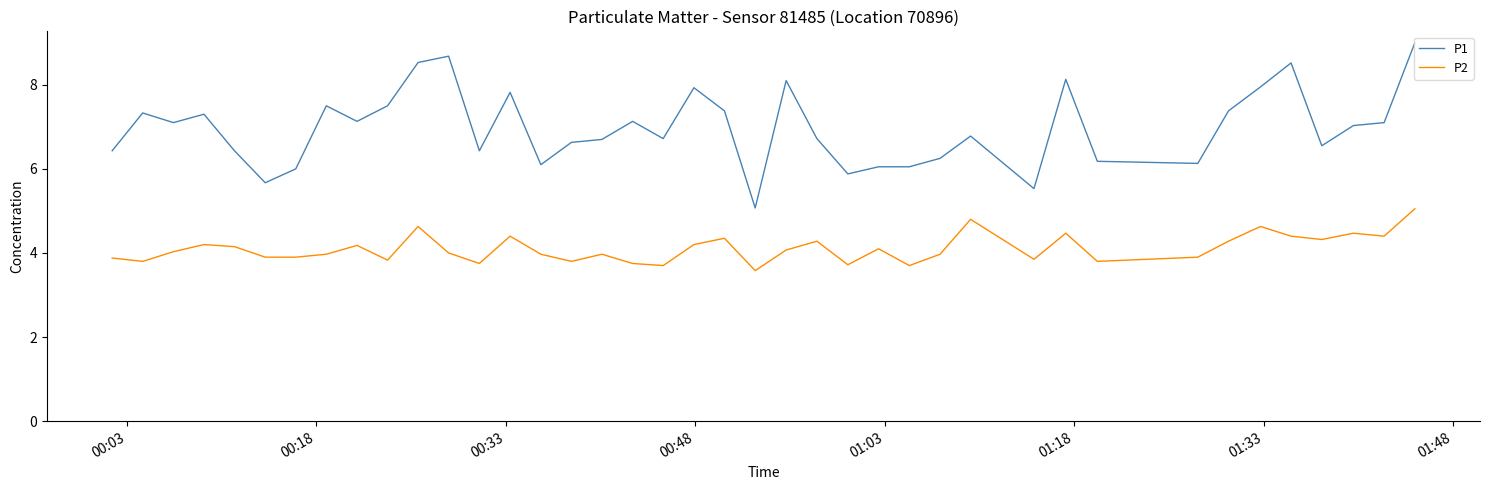

Does the chart have visible grid lines?

No